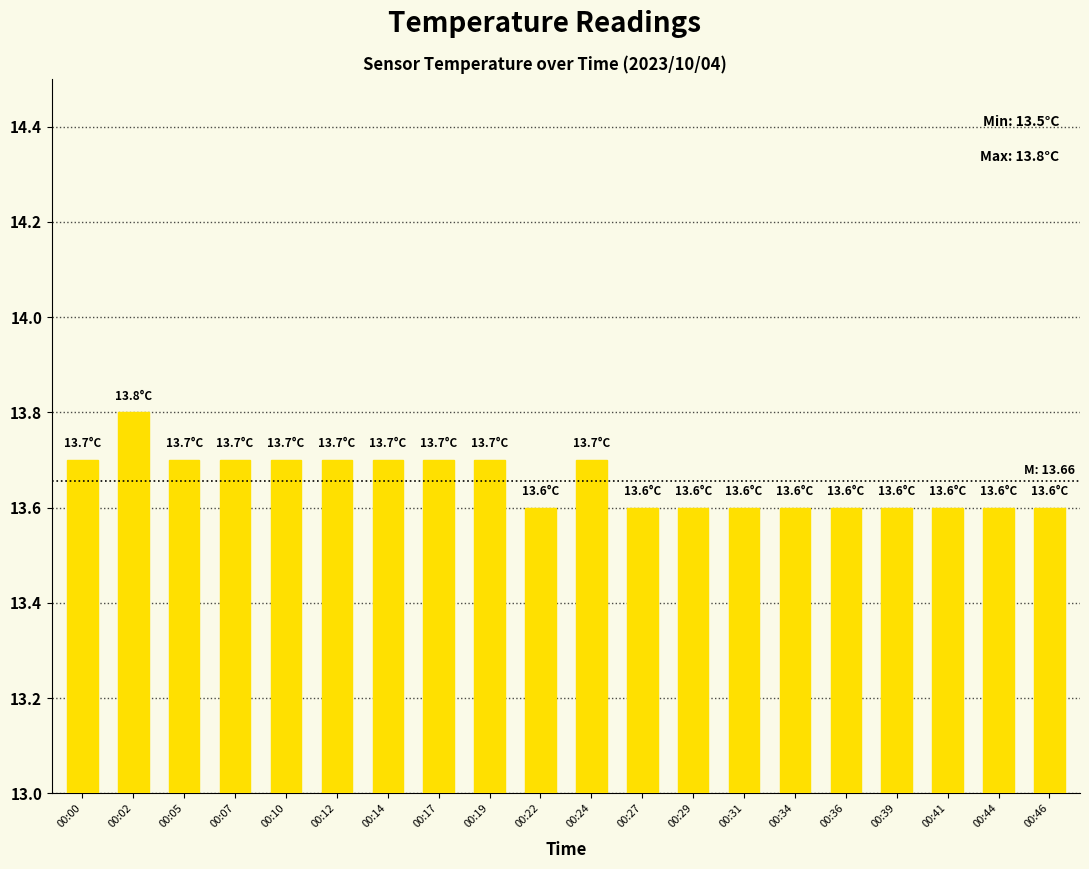

Count the number of categories in the chart.

20